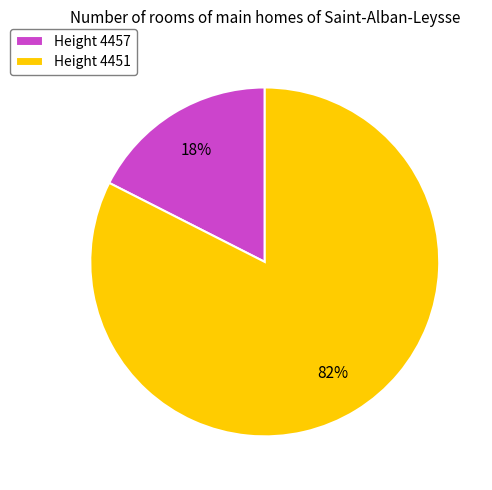

What is the smallest slice in the pie chart?

Height 4457